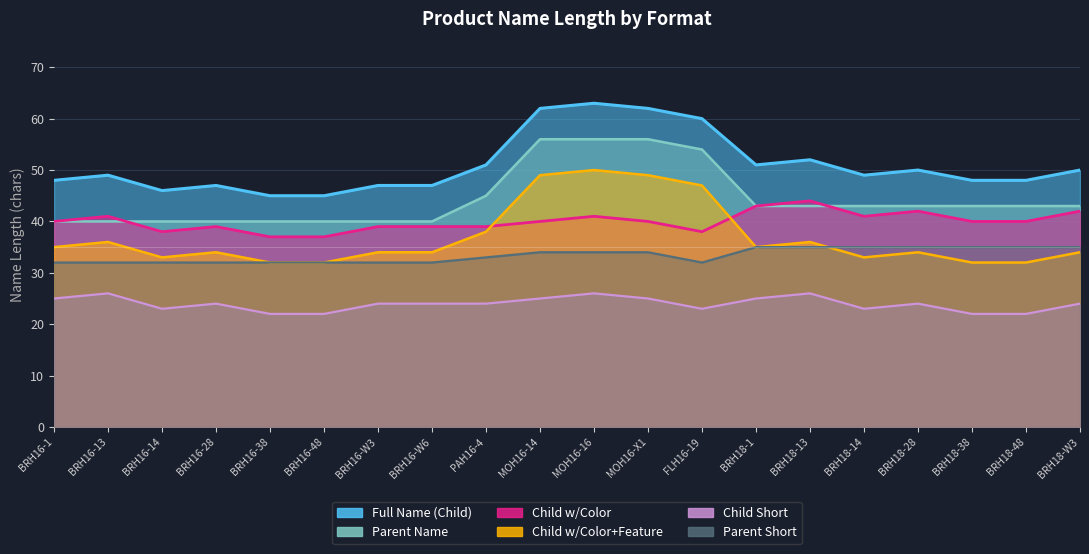

Is the value of Col9 Len at FLH16-19 greater than the value of Col1 Len at BRH18-48?

No